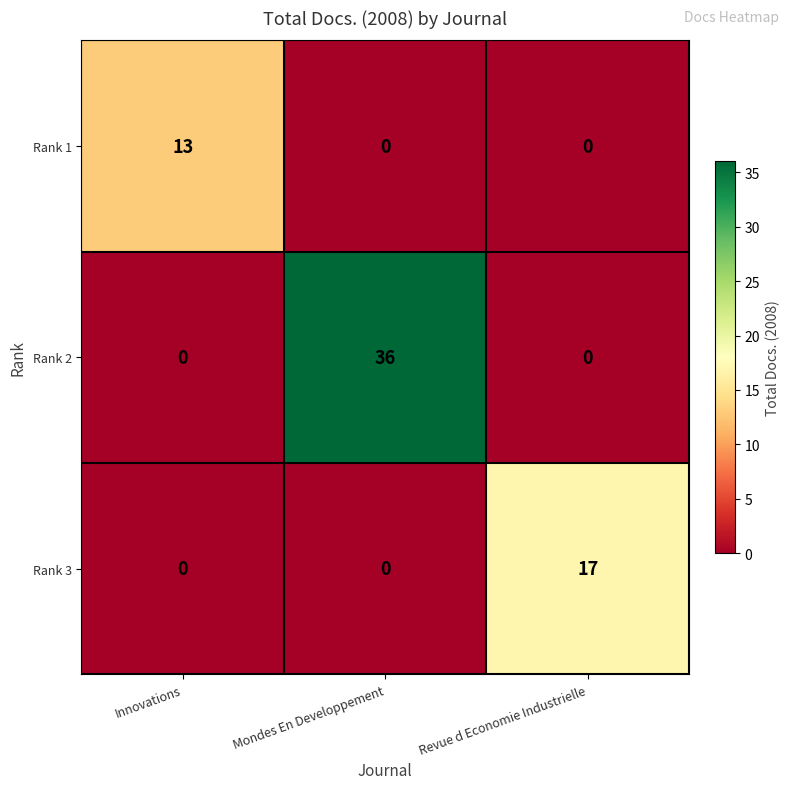

At how many categories does at least one series exceed 33?

1